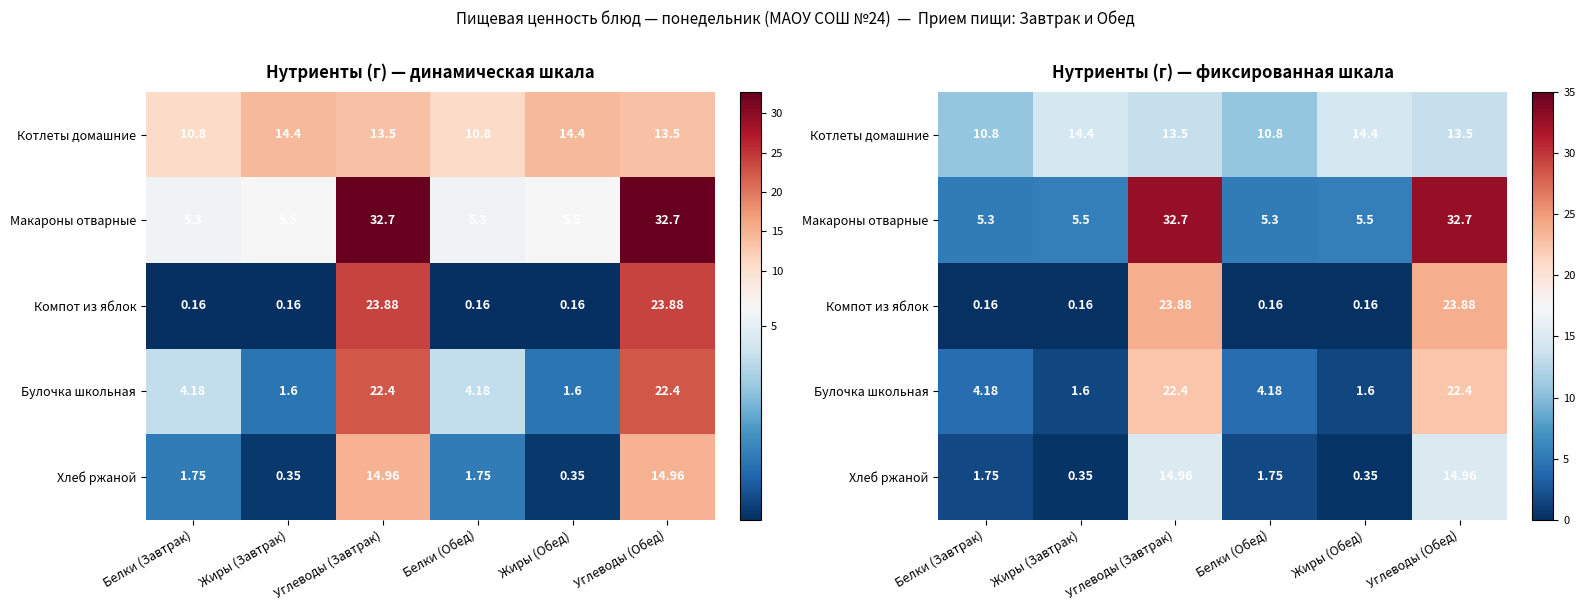

Which has a higher value, Белки (Обед) or Углеводы (Обед)?

Углеводы (Обед)